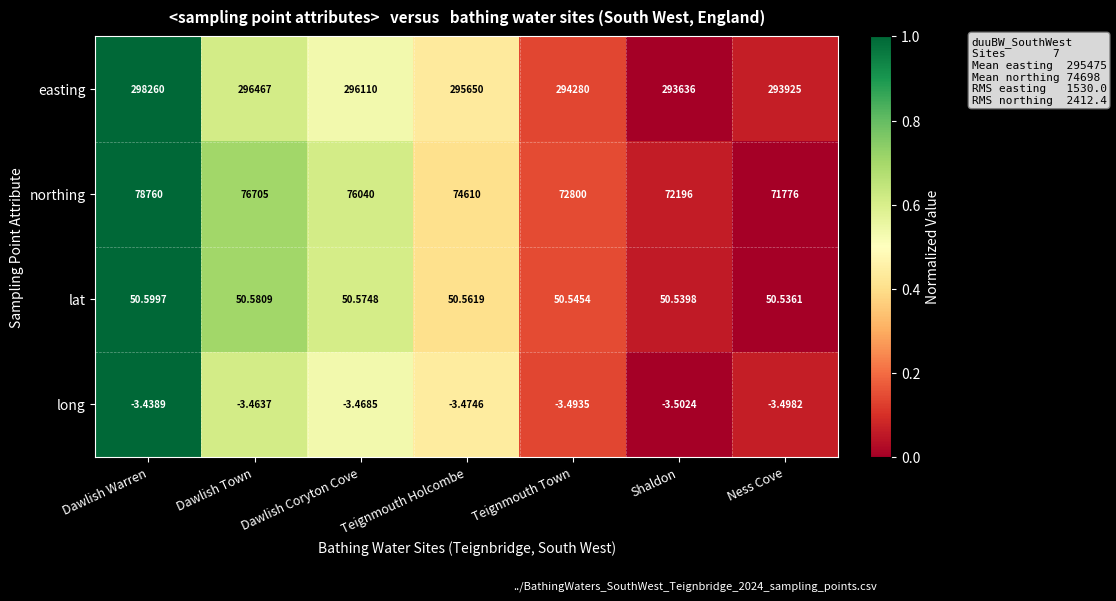

At which label does easting first exceed 295650?

Dawlish Warren